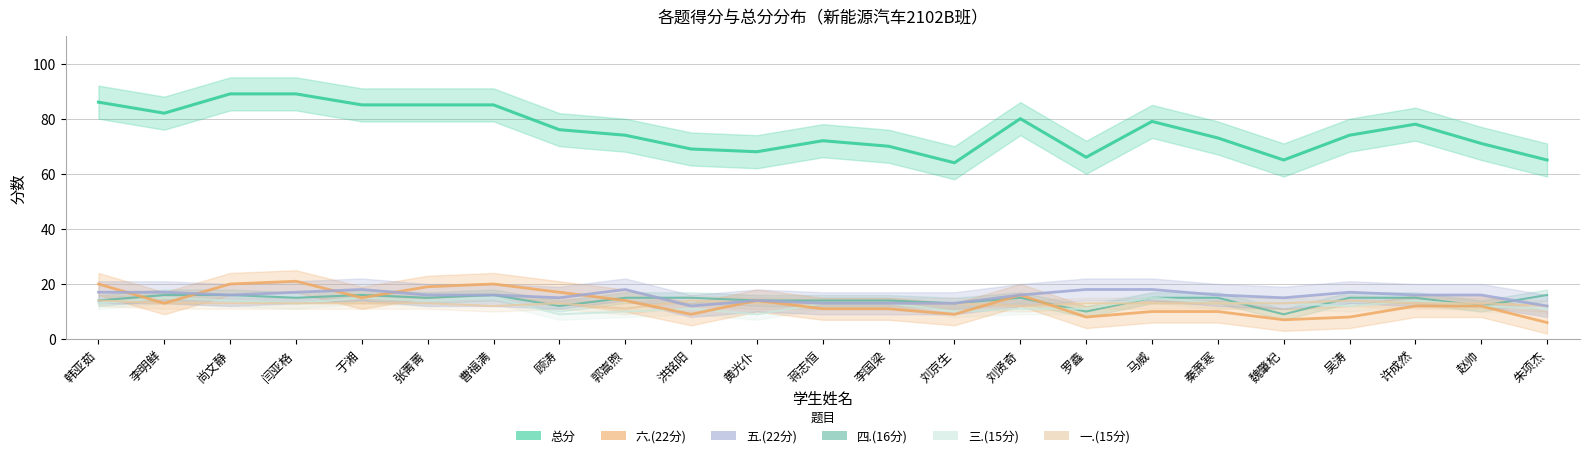

Rank the categories by 总分 value from lowest to highest.

刘京生, 魏肇杞, 朱项杰, 罗鑫, 黄光仆, 洪铭阳, 李国梁, 赵帅, 蒋志恒, 秦萧寒, 郭嵩煦, 吴涛, 顾涛, 许成然, 马威, 刘贤奇, 李明鲜, 于湘, 张菁菁, 曹福满, 韩亚茹, 尚文静, 闫亚格